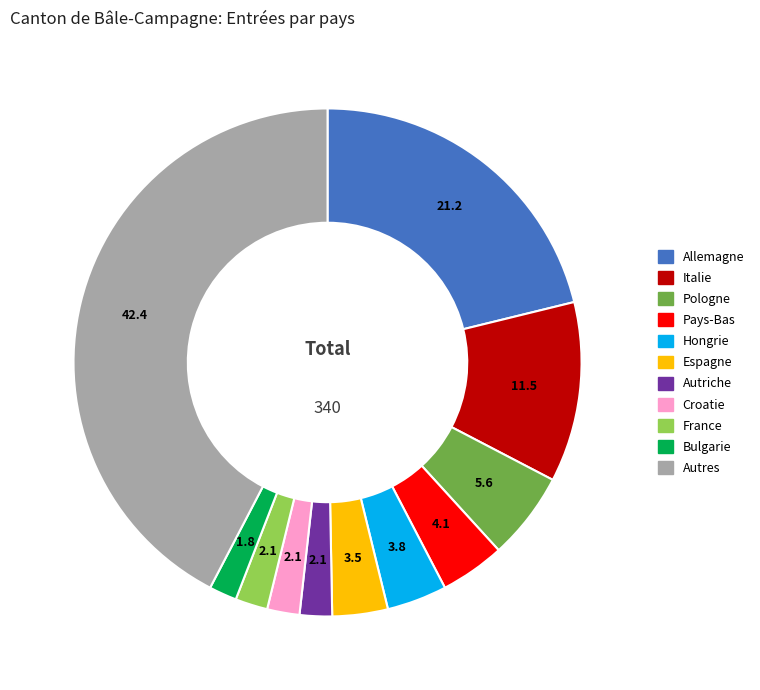

Is there a majority slice in this chart?

No